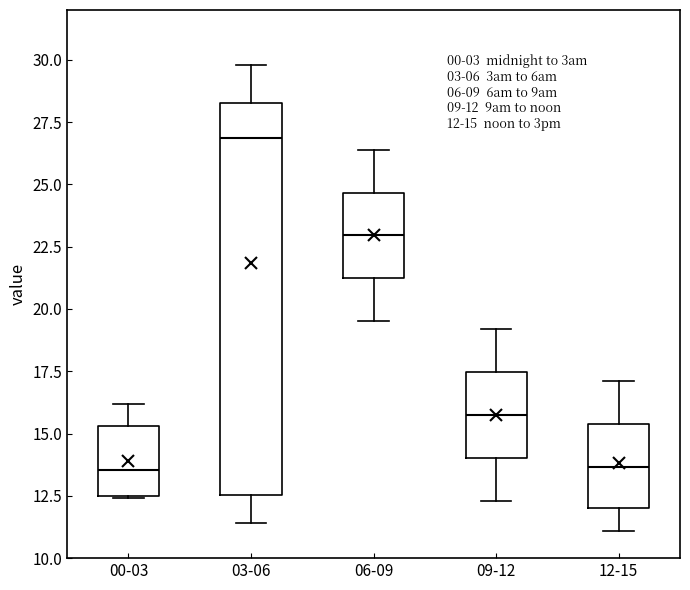

Comparing the boxes themselves (not the whiskers), which one is the tallest?

03-06